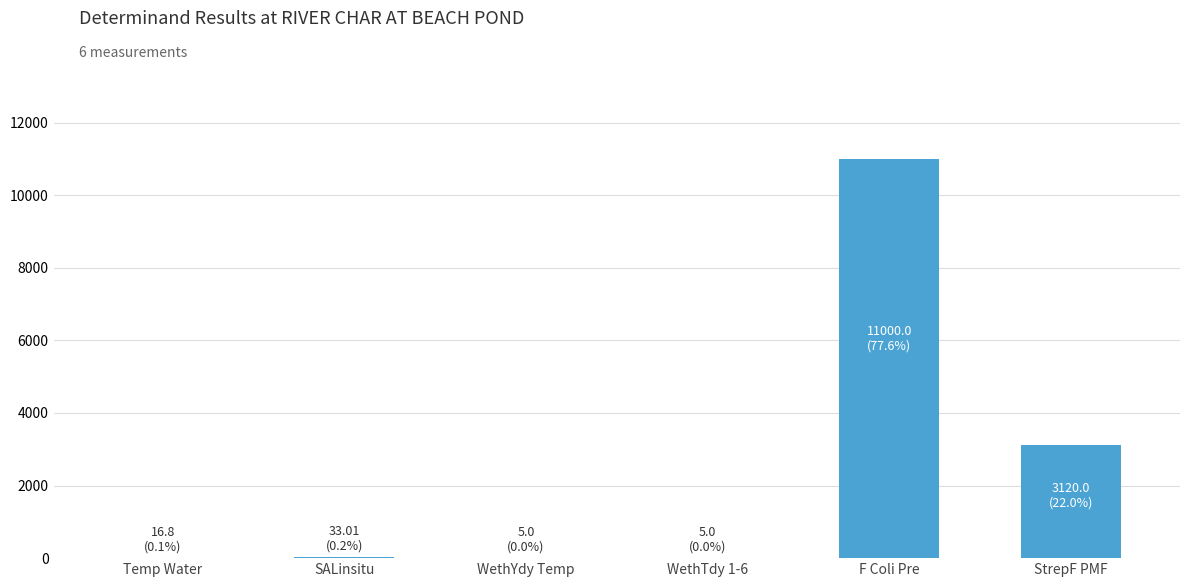

What is the sum of all values?

14179.8